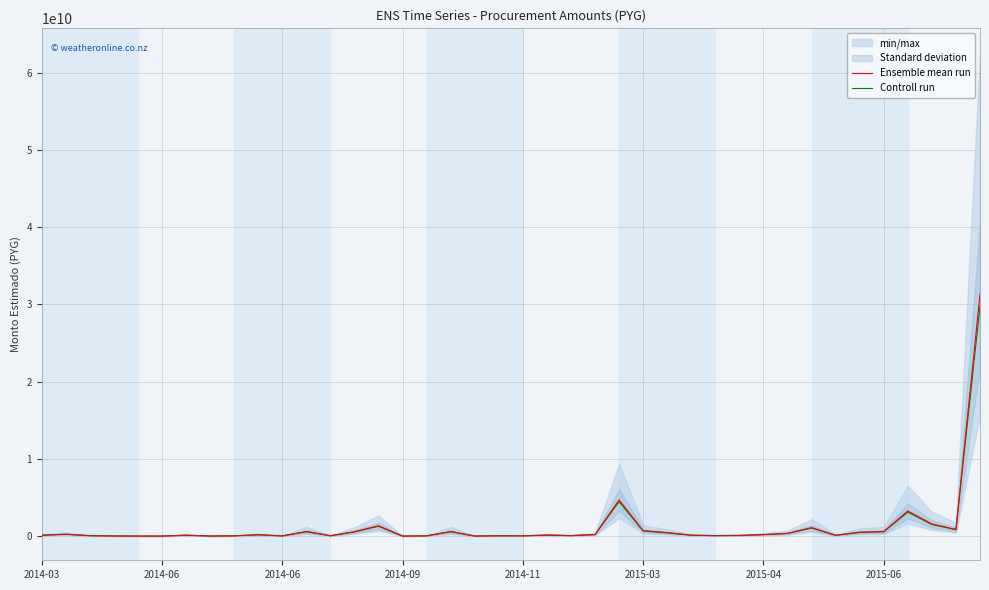

What is the difference between the highest and lowest values at 34?

25050000.0